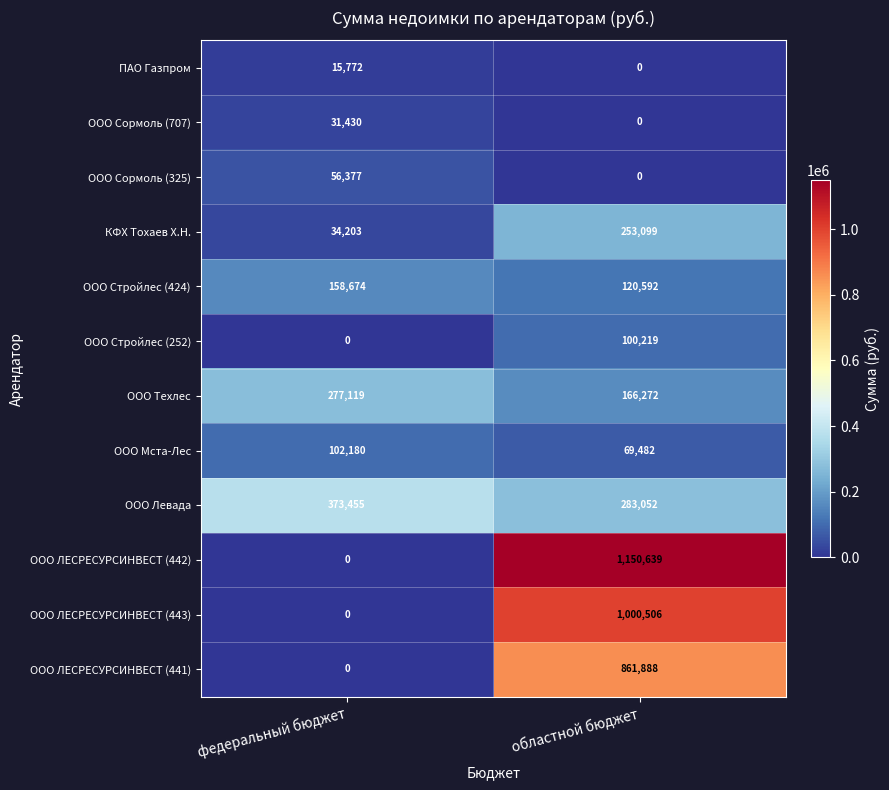

List the series in order of their peak value, highest first.

ООО ЛЕСРЕСУРСИНВЕСТ (442), ООО ЛЕСРЕСУРСИНВЕСТ (443), ООО ЛЕСРЕСУРСИНВЕСТ (441), ООО Левада, ООО Техлес, КФХ Тохаев Х.Н., ООО Стройлес (424), ООО Мста-Лес, ООО Стройлес (252), ООО Сормоль (325), ООО Сормоль (707), ПАО Газпром